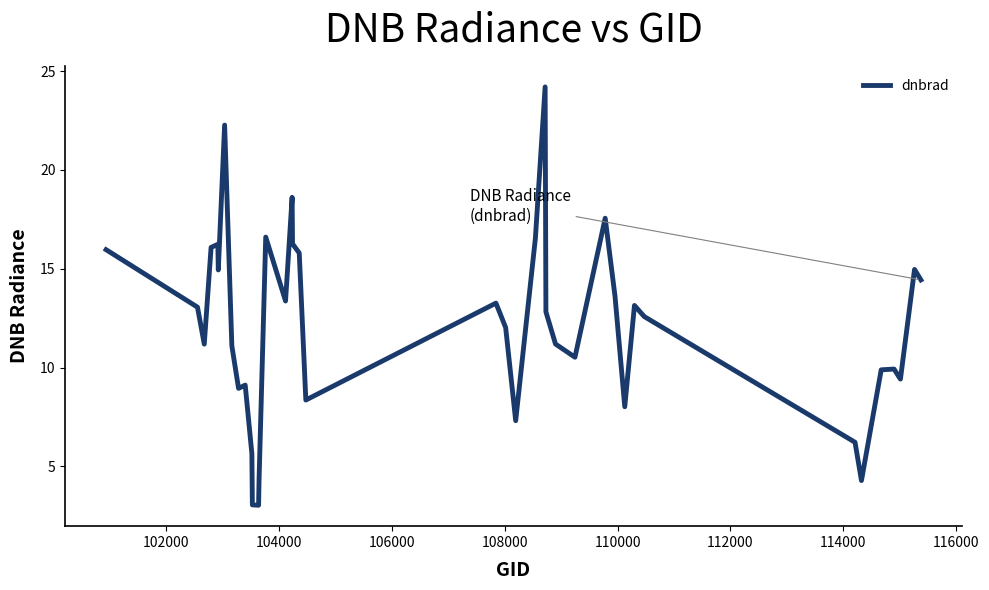

What is the maximum value shown in the chart?

24.2